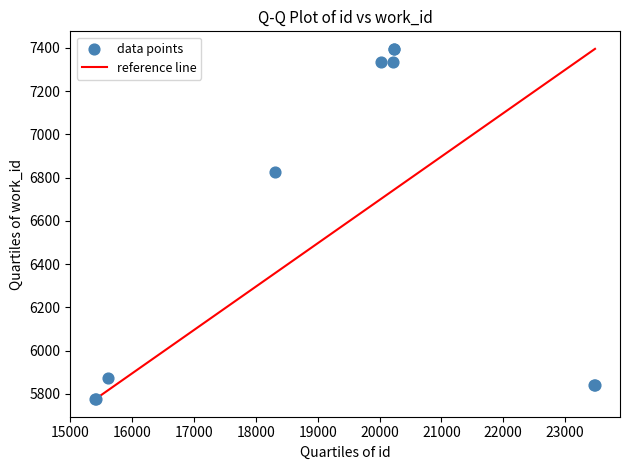

What Y value in the scatter plot is closest to 6585?

6825